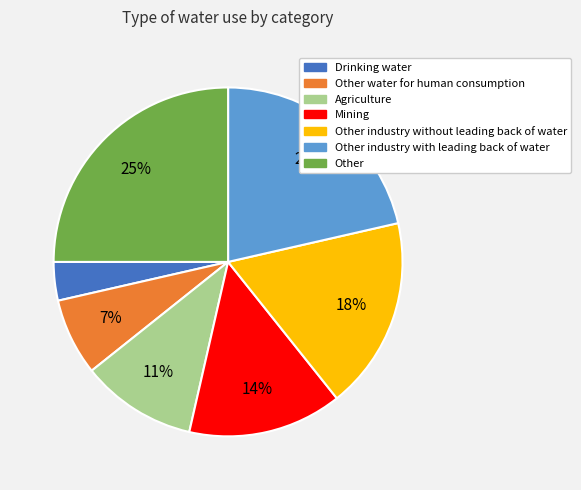

Is Mining the majority of the pie?

No